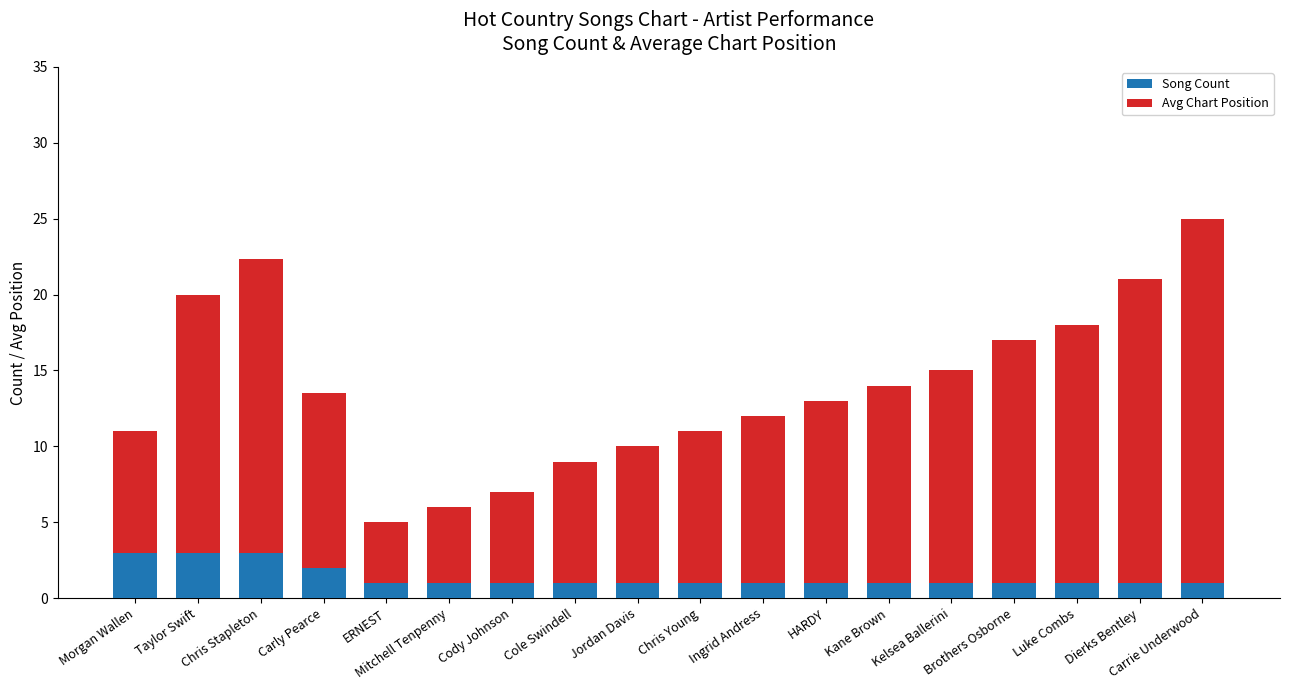

Read the Song Count value at Kelsea Ballerini.

1.0